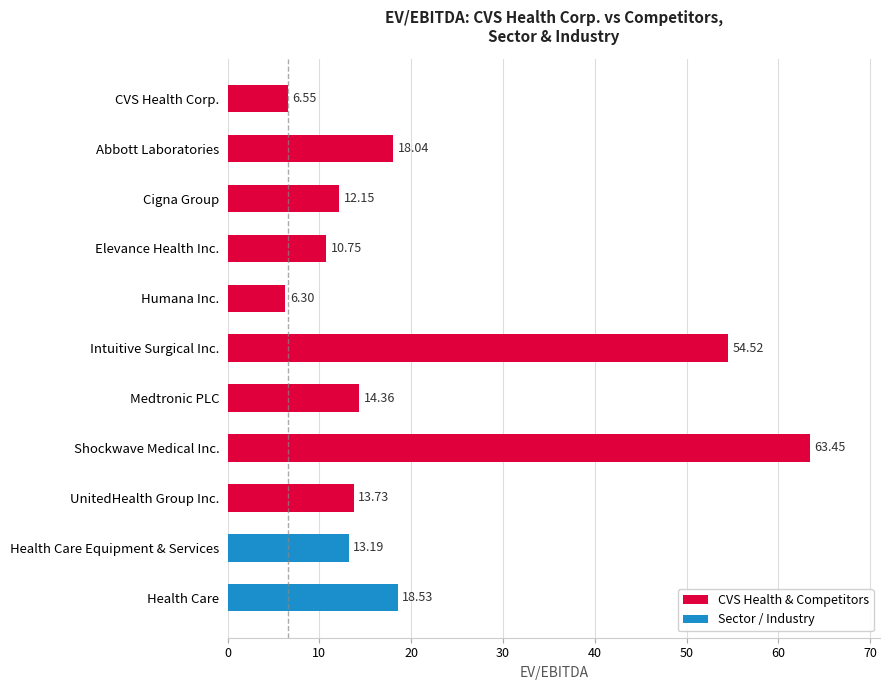

List the labels in order of value, largest first.

Shockwave Medical Inc., Intuitive Surgical Inc., Health Care, Abbott Laboratories, Medtronic PLC, UnitedHealth Group Inc., Health Care Equipment & Services, Cigna Group, Elevance Health Inc., CVS Health Corp., Humana Inc.